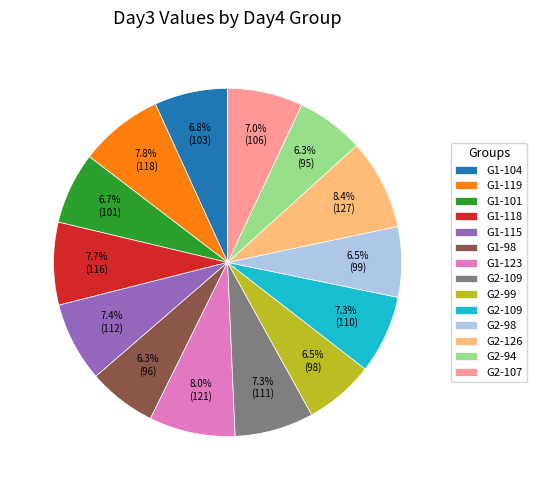

Is there a majority slice in this chart?

No